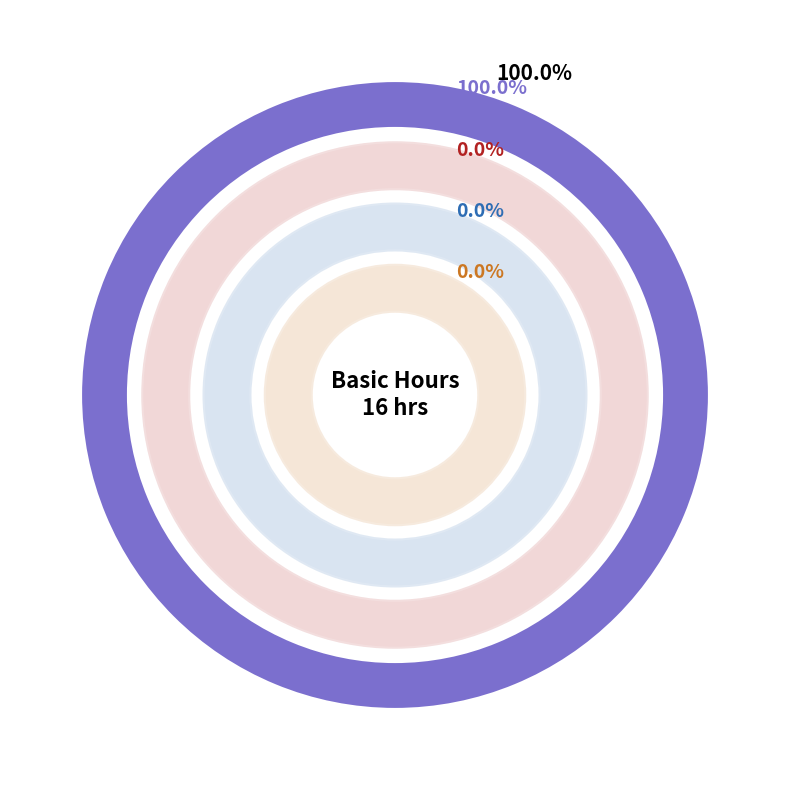

Do OT2 and Public Holiday together represent more than half of the pie?

No